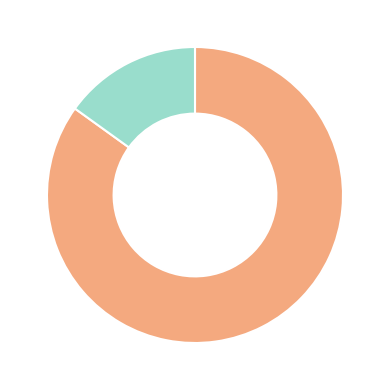

Does any single category account for the majority?

Yes